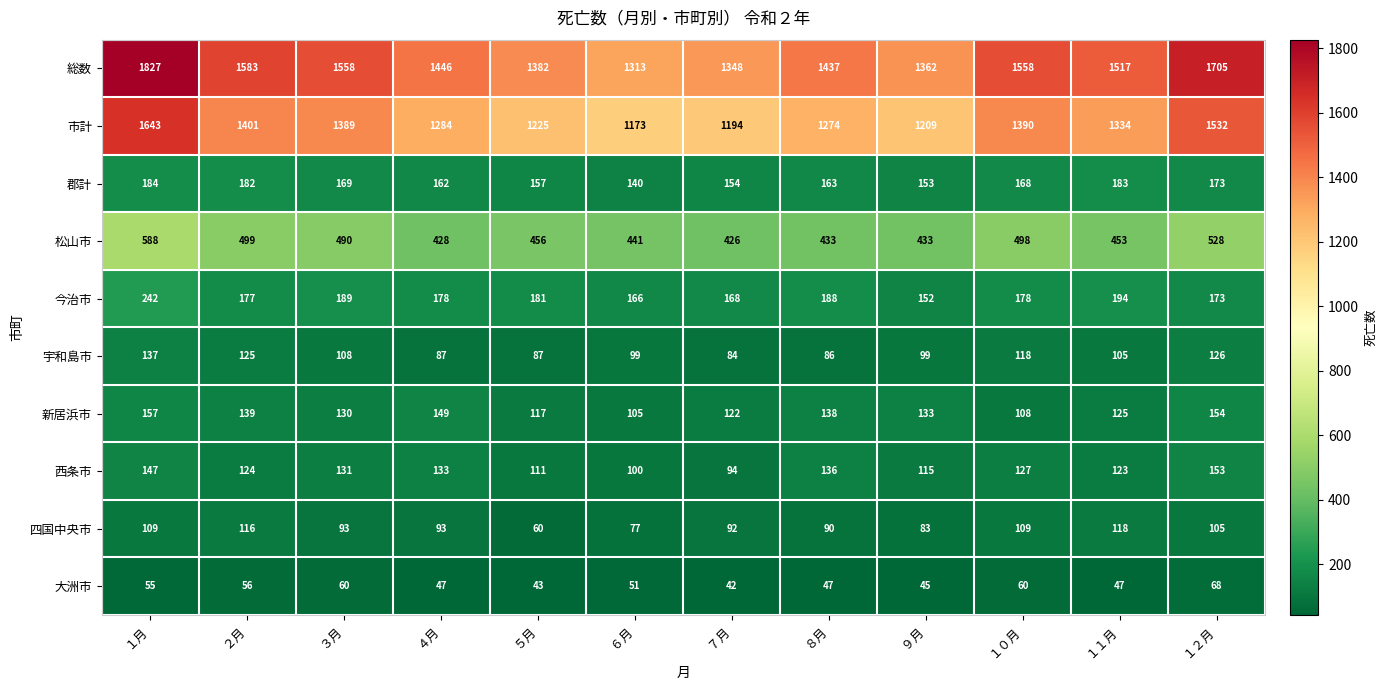

What is the sum of all 今治市 values?

2186